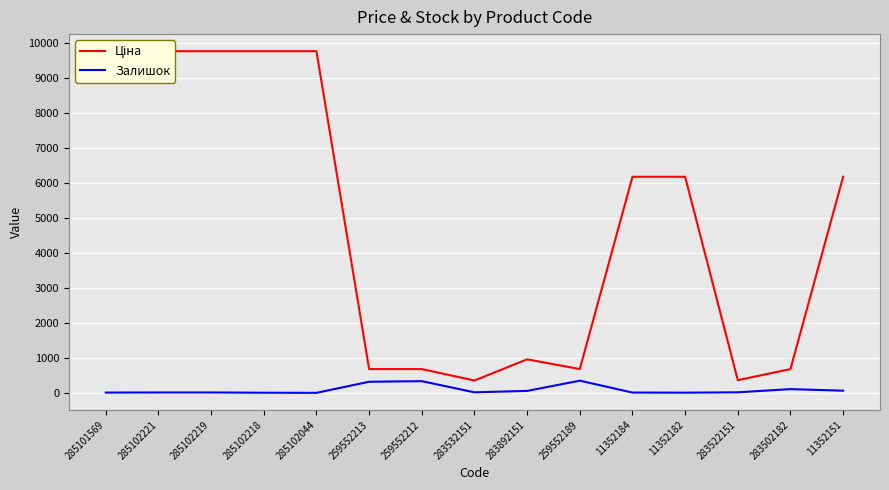

Is it true that Залишок equals 11 at 285102221?

True